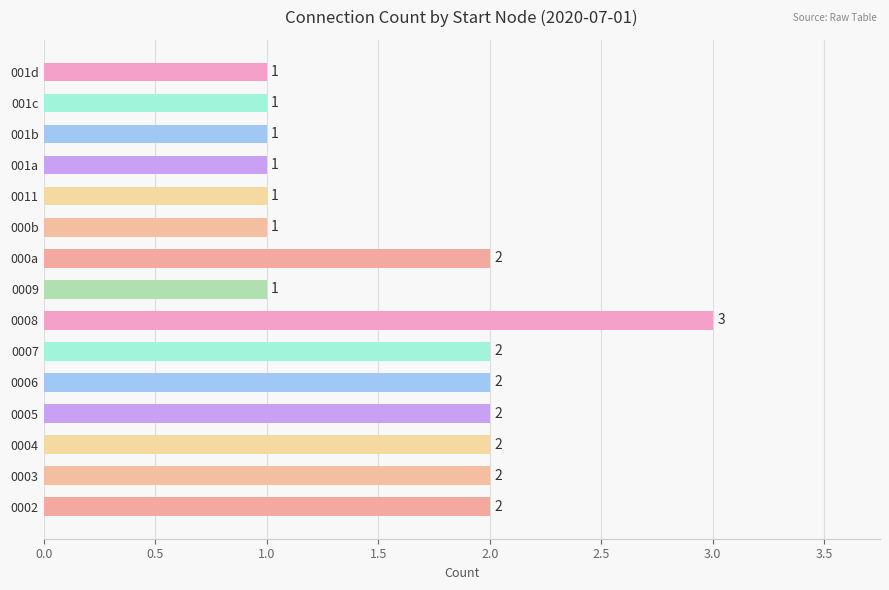

The chart shows a value of 1 at 0009. True or false?

True